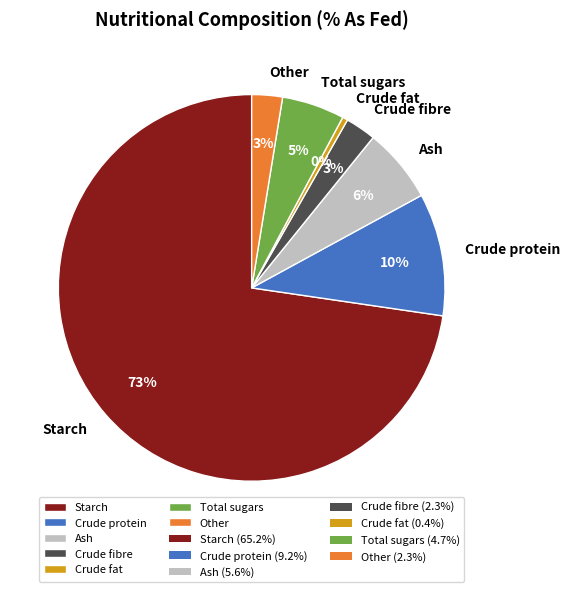

How many slices are in this pie chart?

7